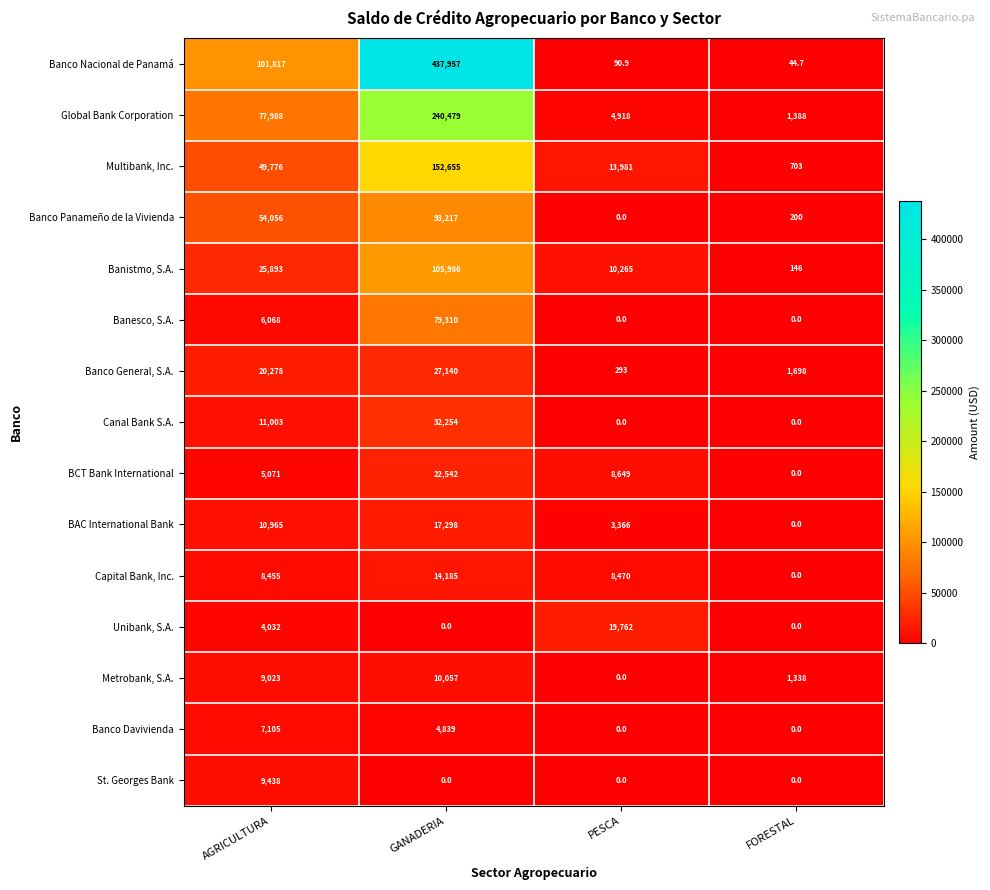

At which category does the chart reach its peak across all series?

GANADERIA